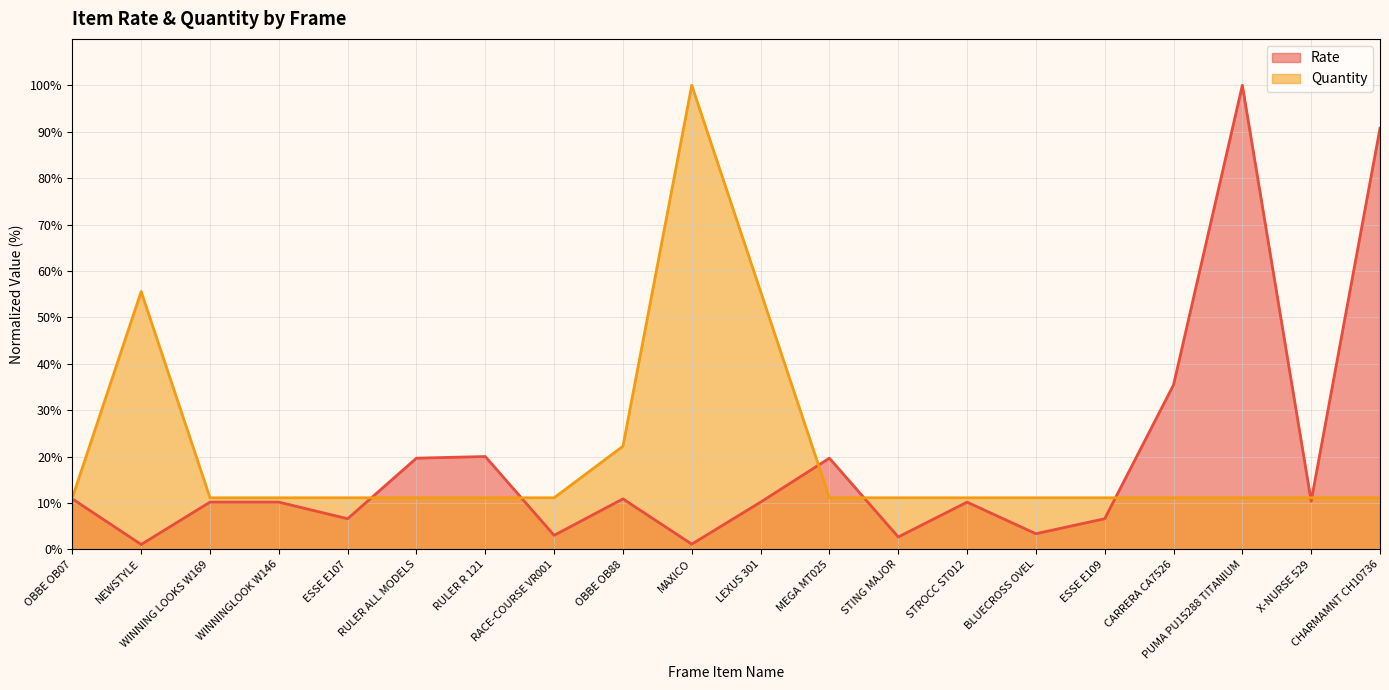

Where is Quantity nearest to the value 55?

NEWSTYLE